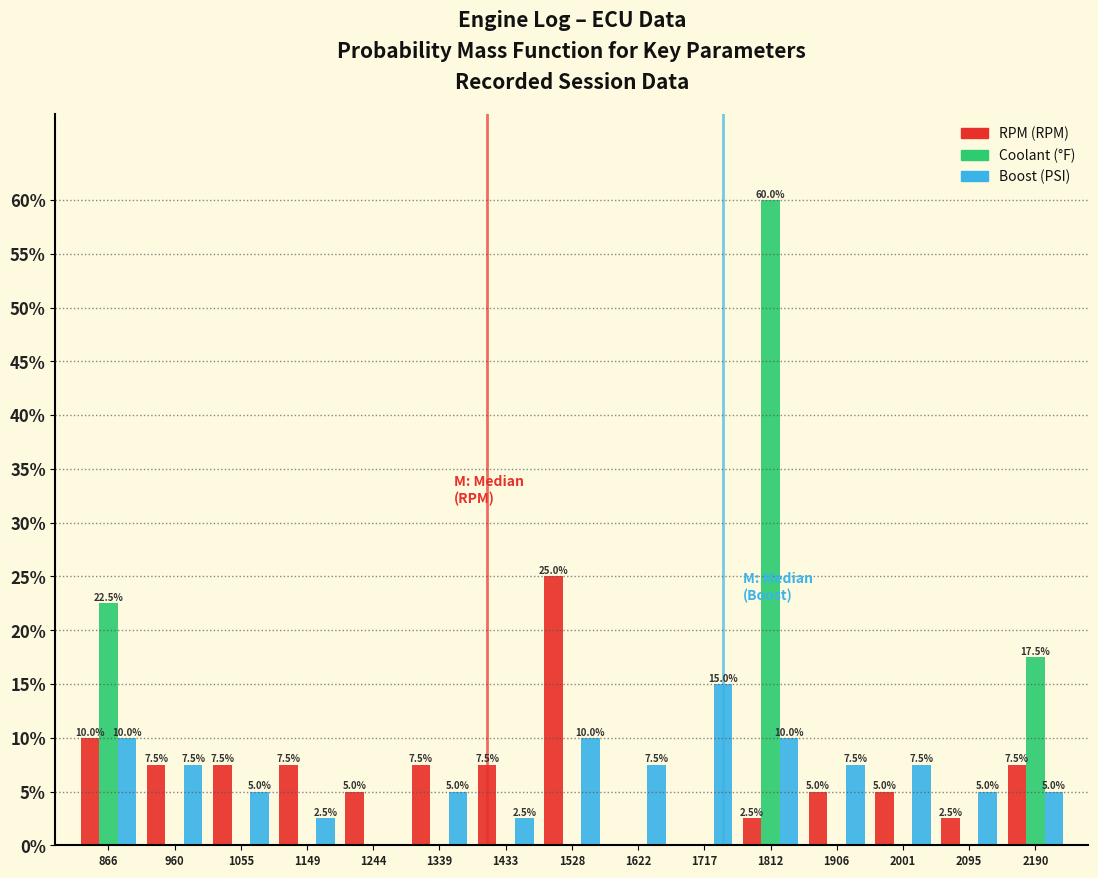

What is the maximum value shown in the chart?

60.0